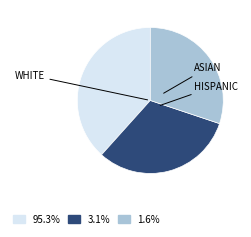

Is there a majority slice in this chart?

No